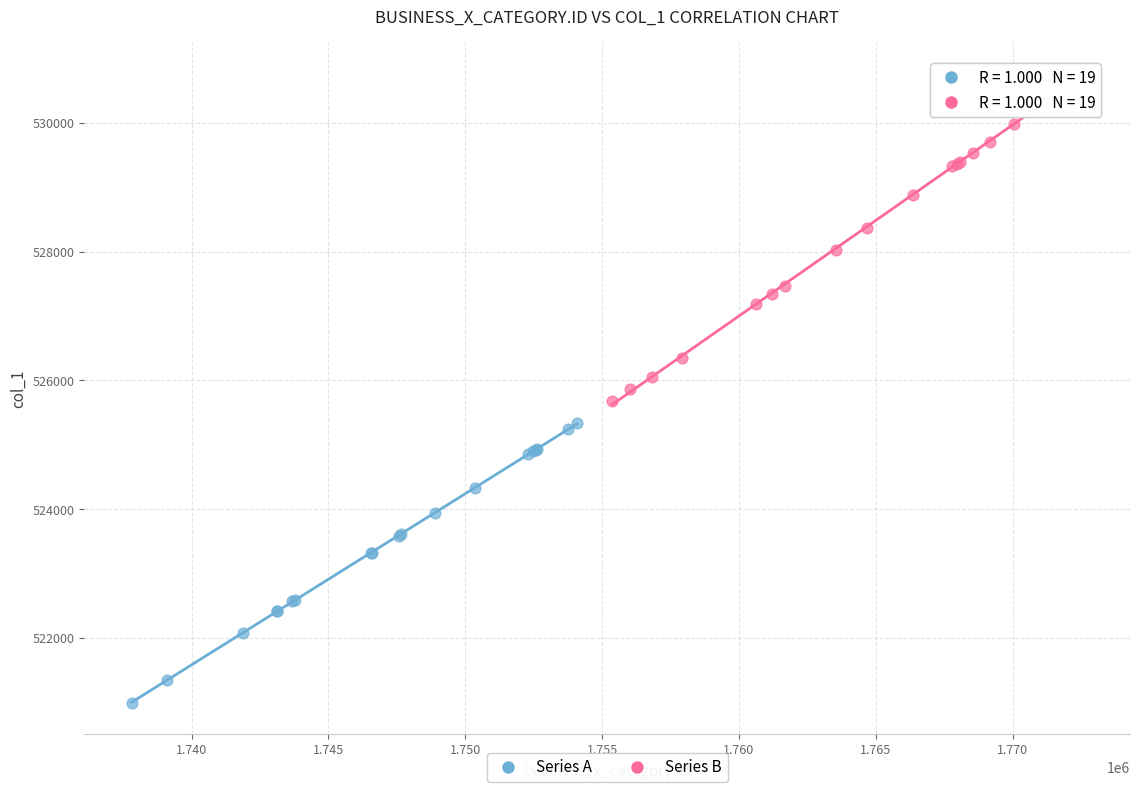

Which series contains the highest Y value?

Series B